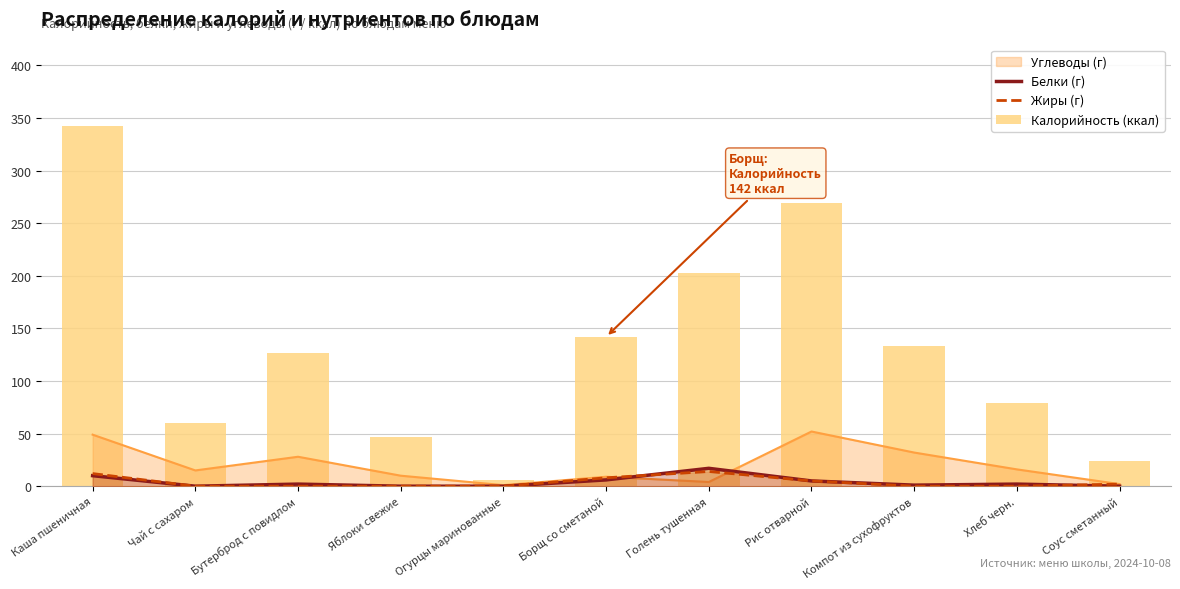

What is the difference between the second highest and second lowest values in the Калорийность (ккал) series?

245